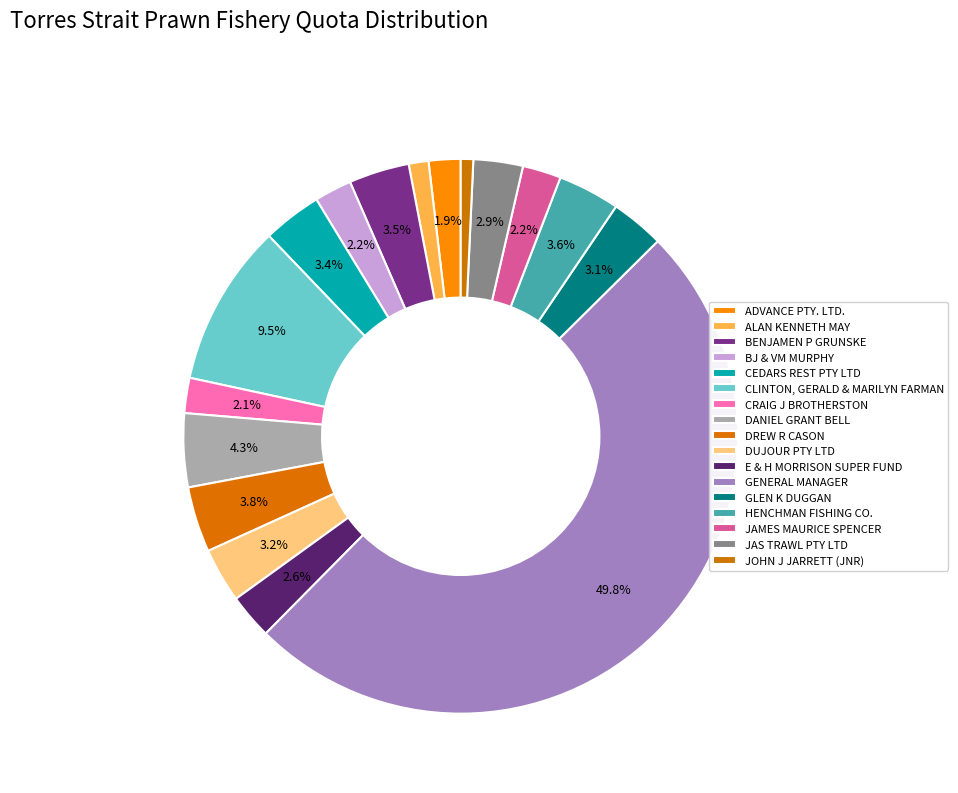

Count the number of slices in the pie.

17